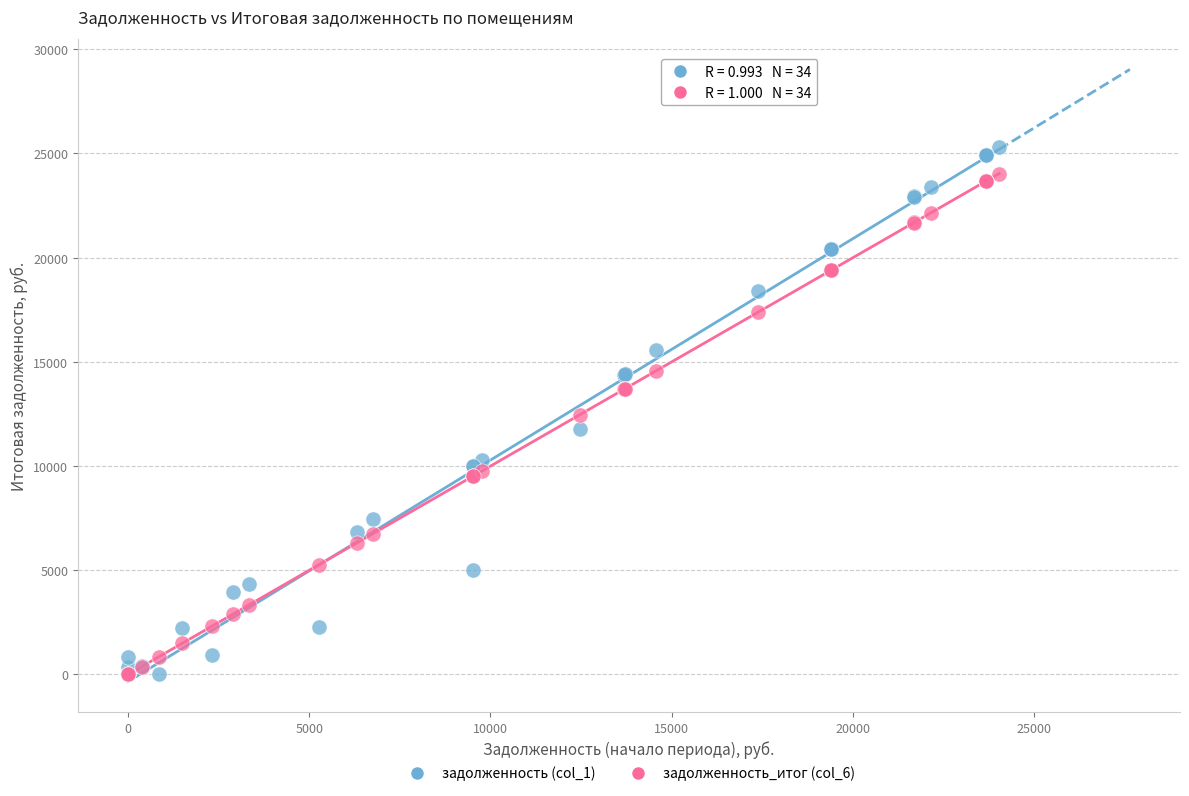

What are all the series names shown in the legend?

задолженность (col_1), задолженность_итог (col_6)